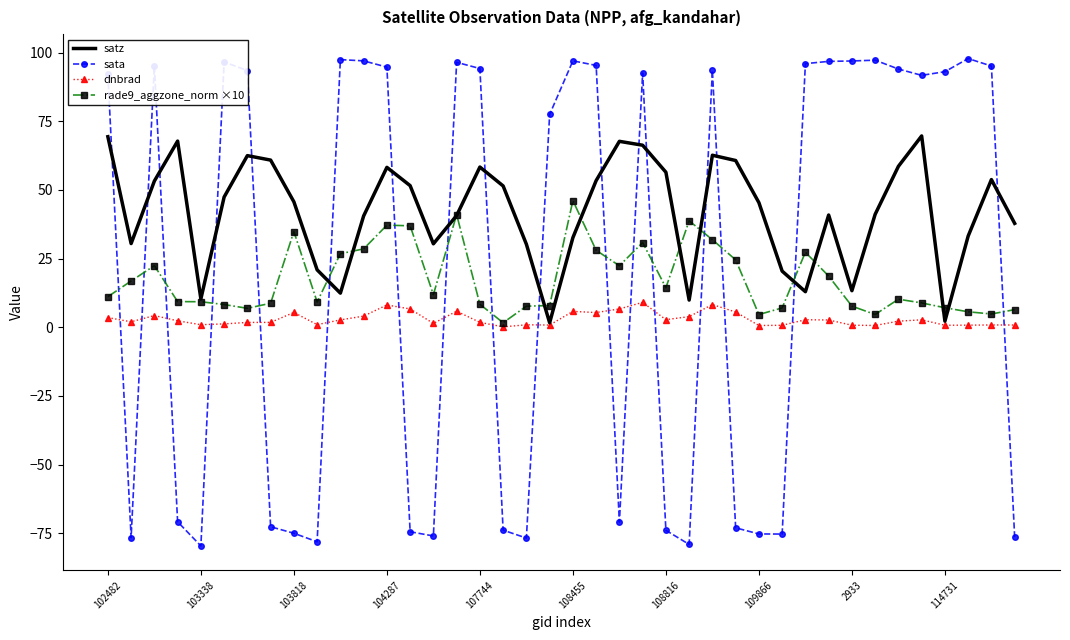

Which series has the widest spread of values?

sata